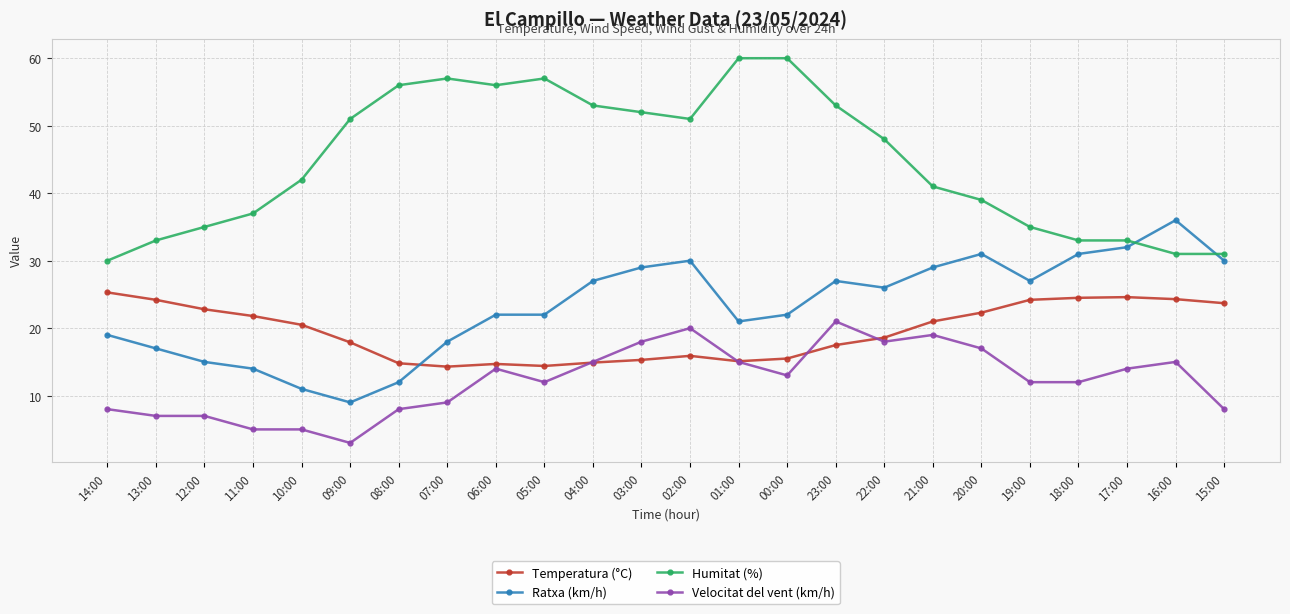

What are all the series names shown in the legend?

Temperatura (°C), Ratxa (km/h), Humitat (%), Velocitat del vent (km/h)